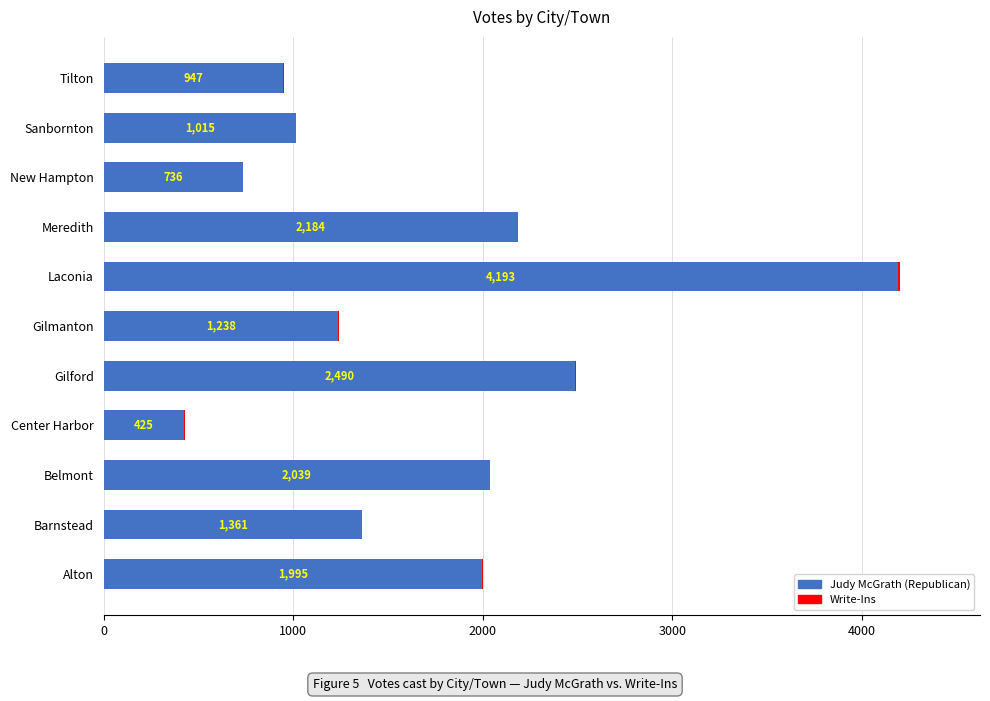

At which category is the sum across all series the highest?

Laconia